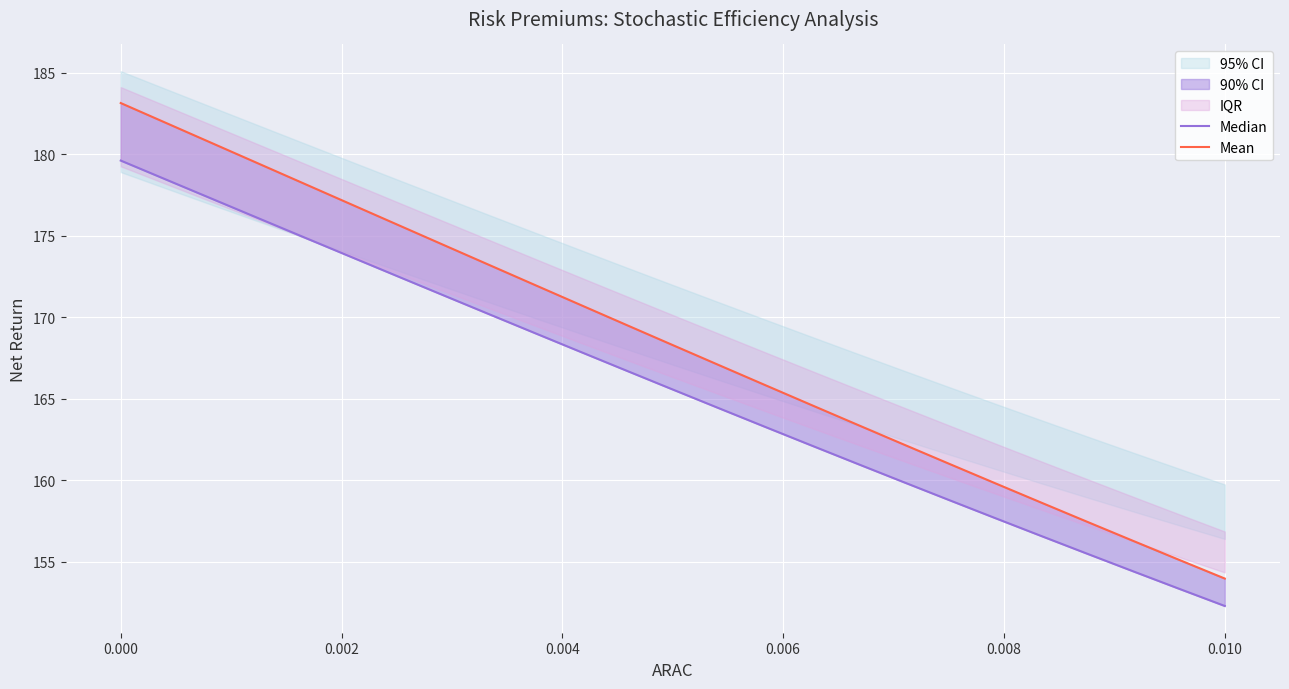

Reading left to right, what are all the values shown in this chart?

Median: 179.6	178.4	177.3	176.1	174.9	173.7	172.5	171.4	170.2	169.0	167.9	166.7	165.6	164.4	163.3	162.1	161.0	159.9	158.8	157.7	156.6	155.5	154.4	153.3	152.3
Mean: 183.2	181.9	180.7	179.4	178.2	176.9	175.7	174.5	173.2	172.0	170.8	169.5	168.3	167.1	165.8	164.6	163.4	162.2	161.0	159.8	158.6	157.5	156.3	155.1	154.0